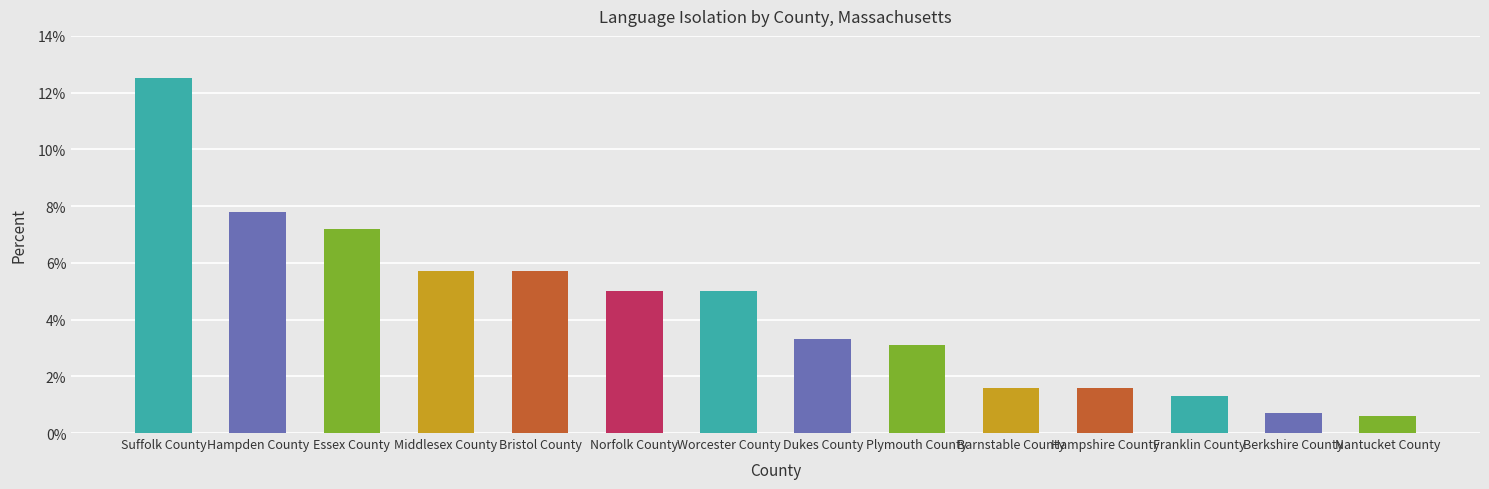

What is the difference between the values at Plymouth County and Suffolk County?

9.4